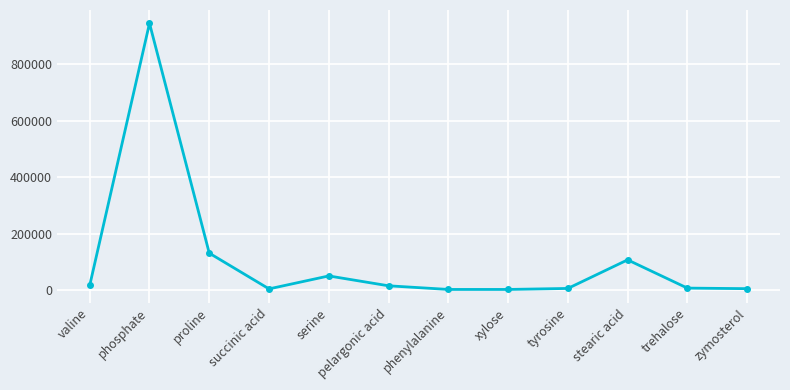

How many lines are shown in the chart?

1